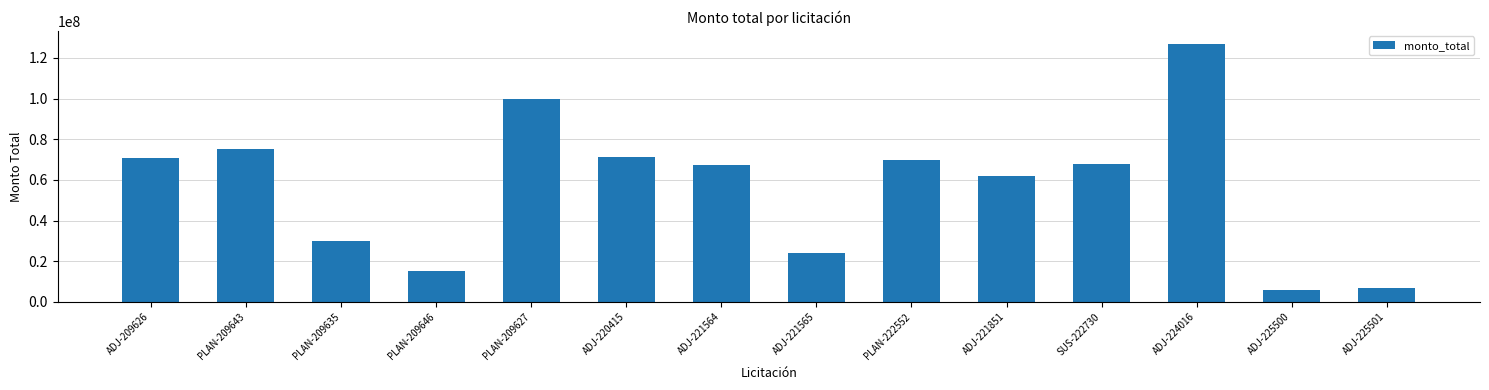

What is the label of the 12th bar from the right?

PLAN-209635